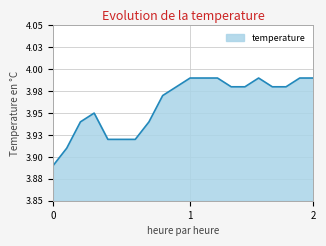

What is the value of the 12th point from the left?

4.0